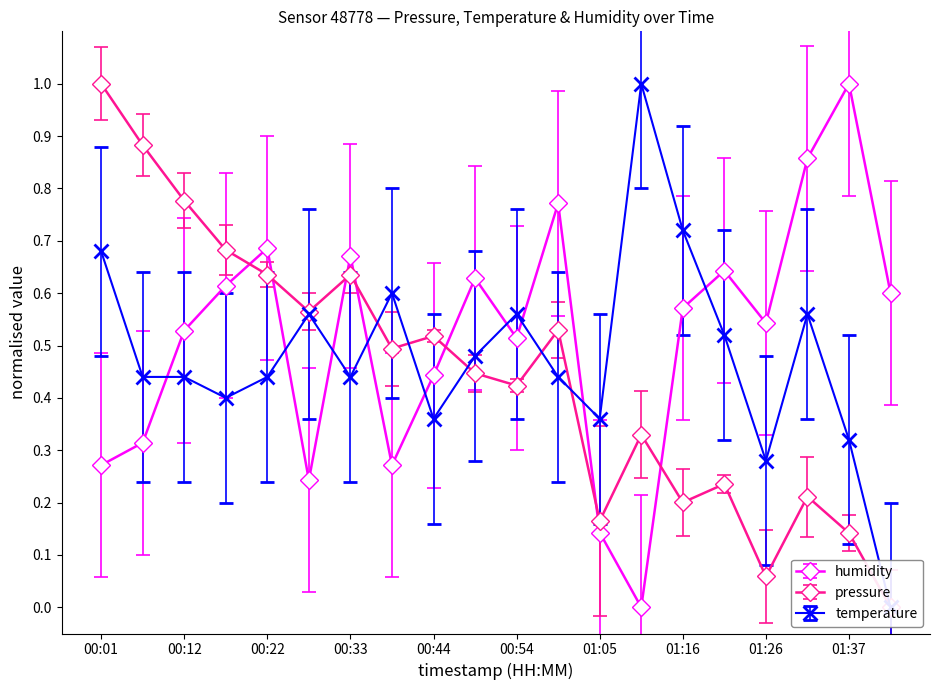

At how many categories does at least one series exceed 0?

20